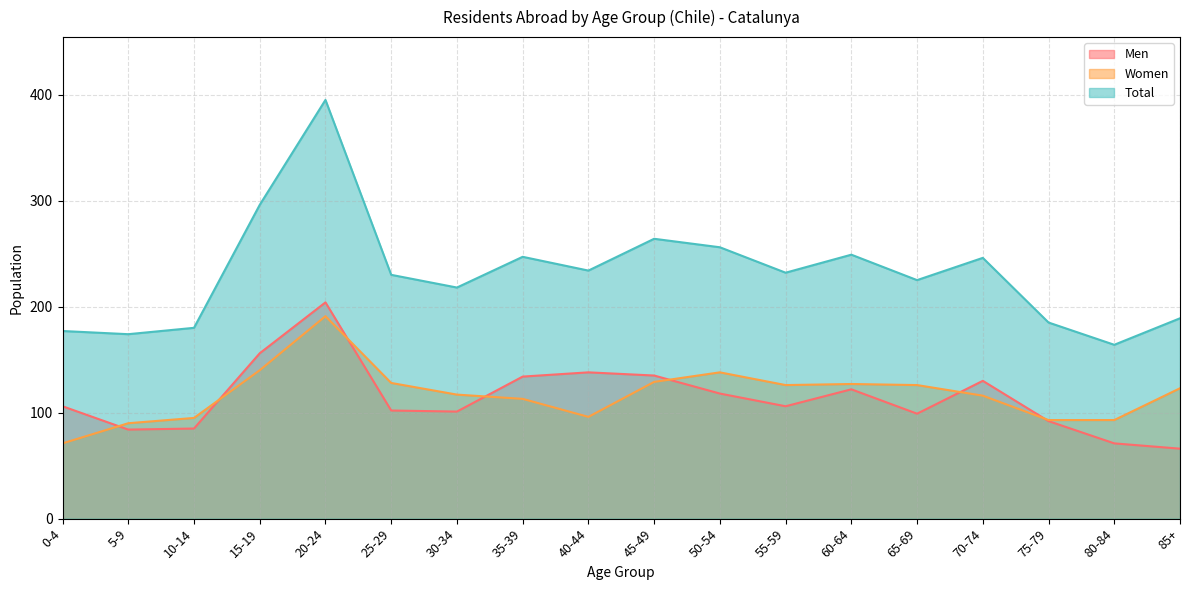

Where does the Total series first go above 232?

15-19